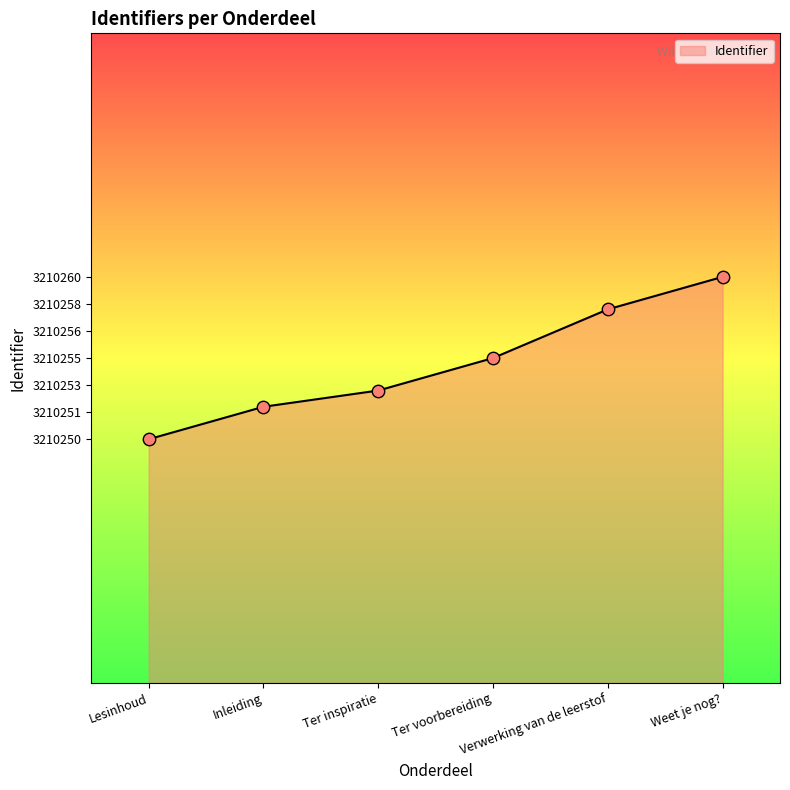

Approximately how many times larger is the value at Inleiding compared to Ter inspiratie?

1.0